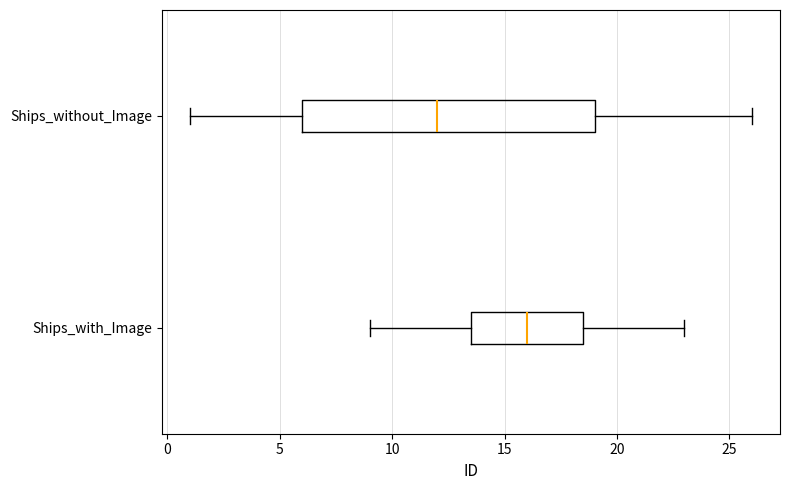

Comparing the boxes themselves (not the whiskers), which one is the widest?

Ships_without_Image